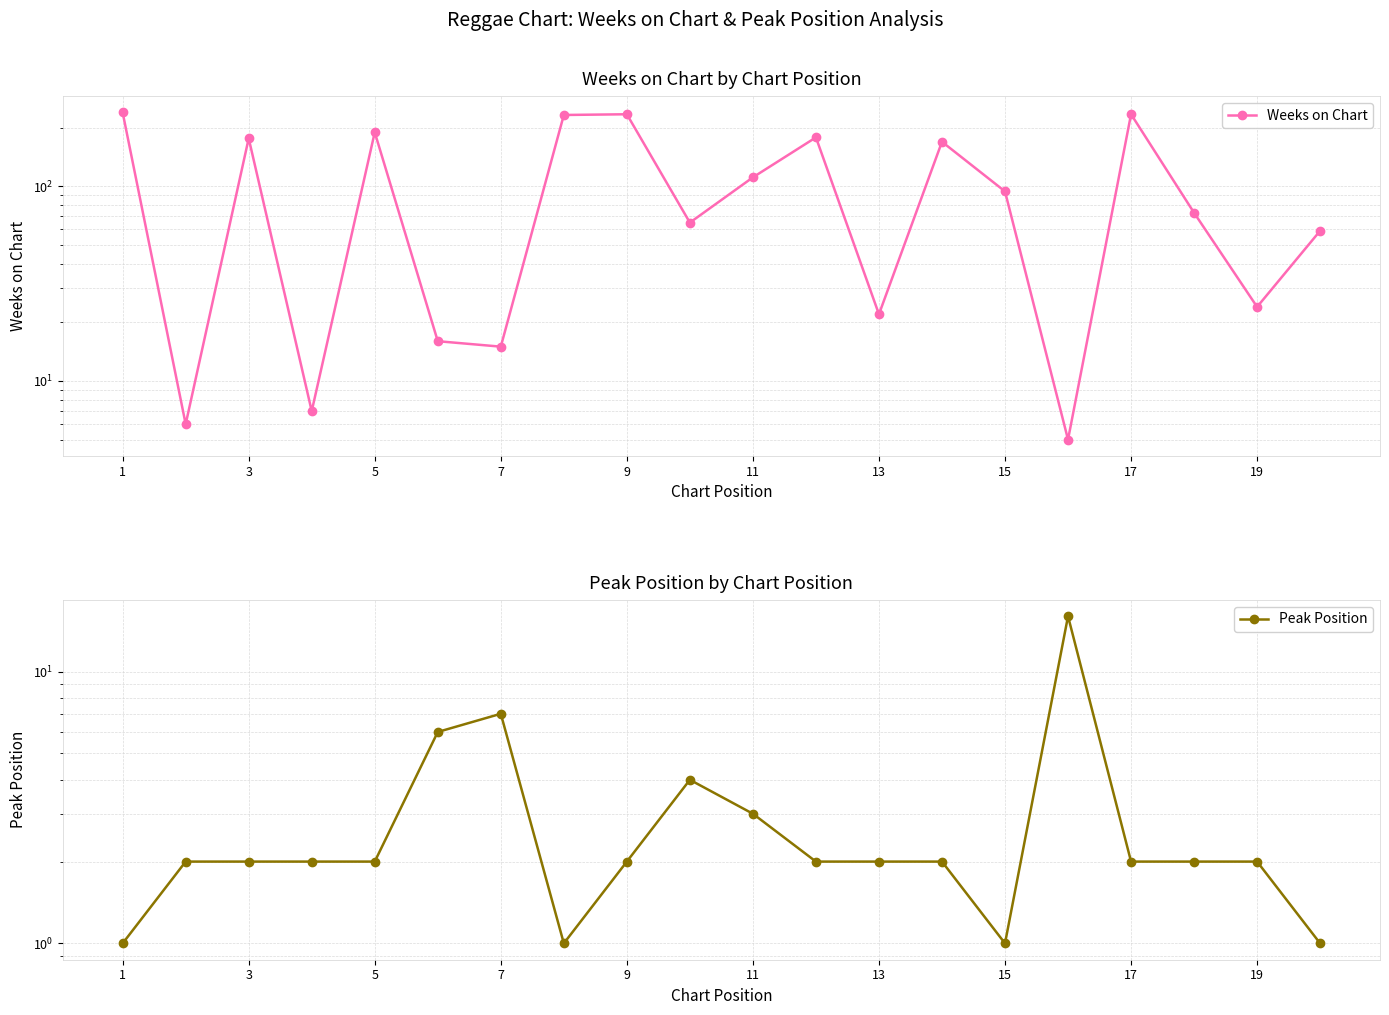

How many data points in Weeks on Chart are less than 94?

10